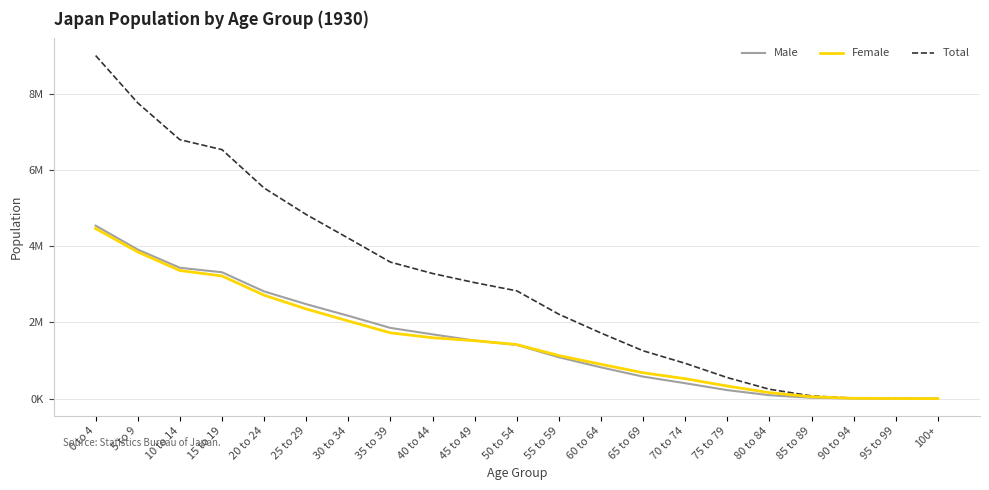

Does the chart display data point markers on the line(s)?

No